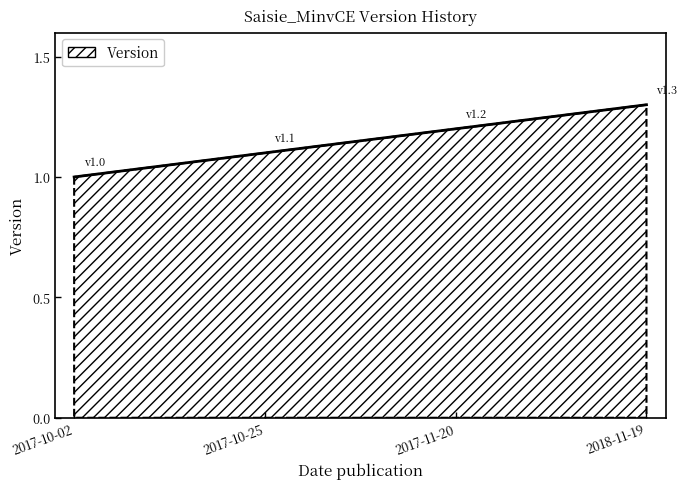

What position from the left is 2017-10-02?

1